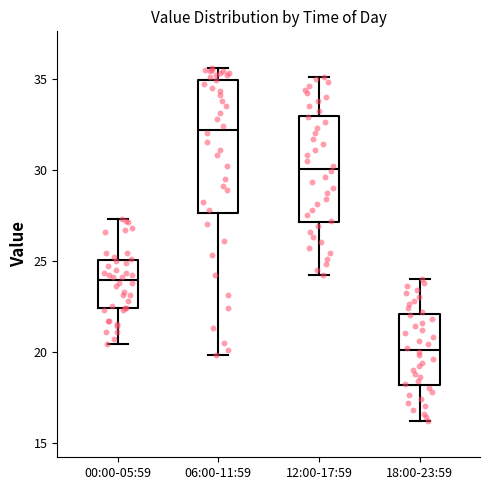

Reading left to right, transcribe this box plot: for each box, give where its median line is, the range the box spans, and where its two whiskers end, as read against the y-axis. The values are not printed on the chart, so give them approximately, as read against the axis.

00:00-05:59: median 24.0, box 22.5 to 25.0, whiskers 20.5 to 27.5
06:00-11:59: median 32.0, box 27.5 to 35.0, whiskers 20.0 to 35.5
12:00-17:59: median 30.0, box 27.0 to 33.0, whiskers 24.0 to 35.0
18:00-23:59: median 20.0, box 18.0 to 22.0, whiskers 16.0 to 24.0